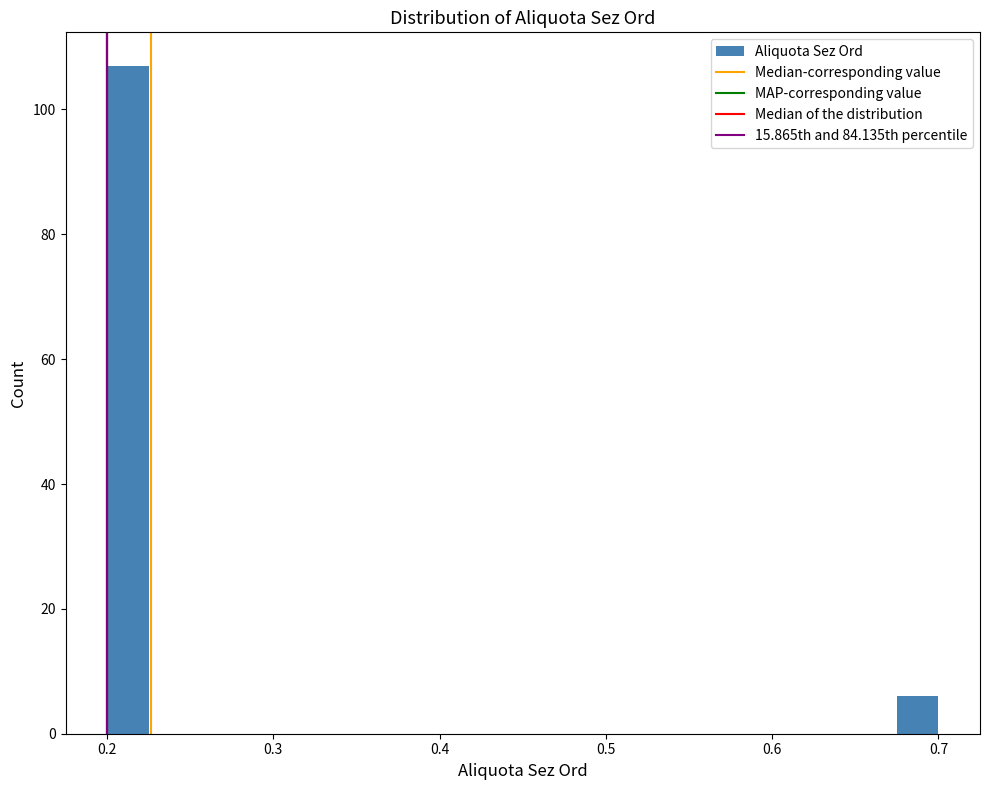

Read against the x-axis, roughly where is the centre of the tallest bar?

0.21